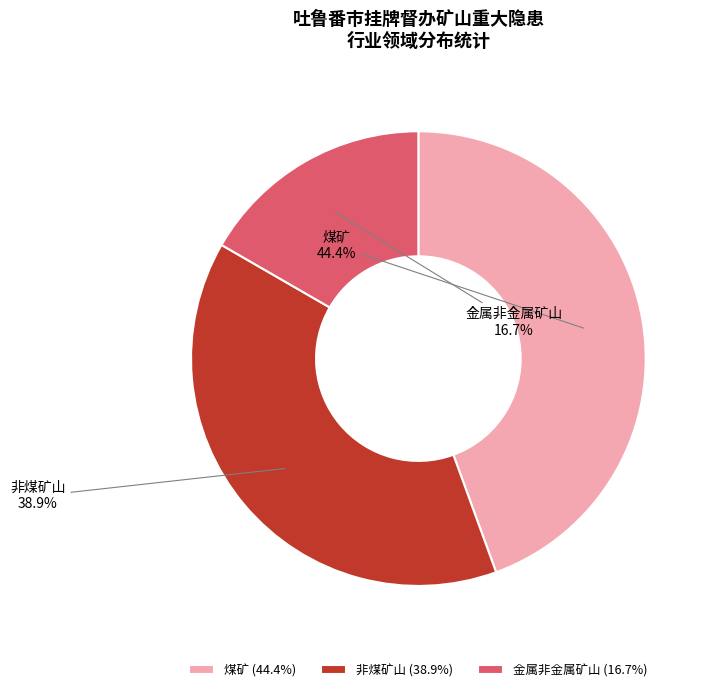

The 金属非金属矿山 slice represents 8% of the pie. True or false?

False